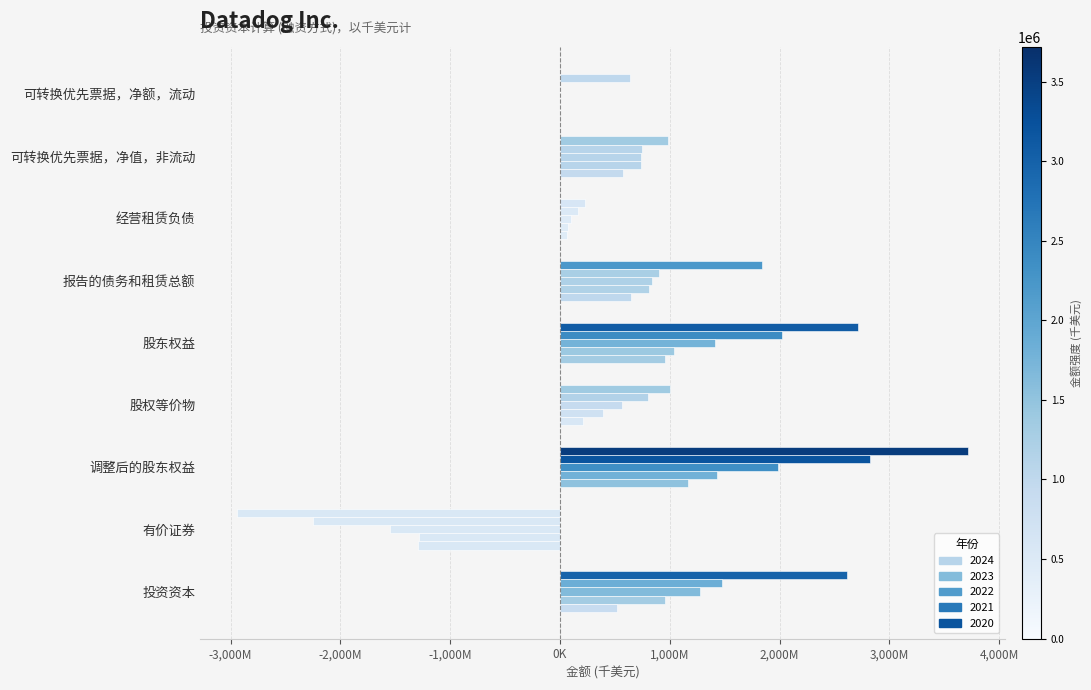

What is the label of the 6th bar from the left?

股权等价物